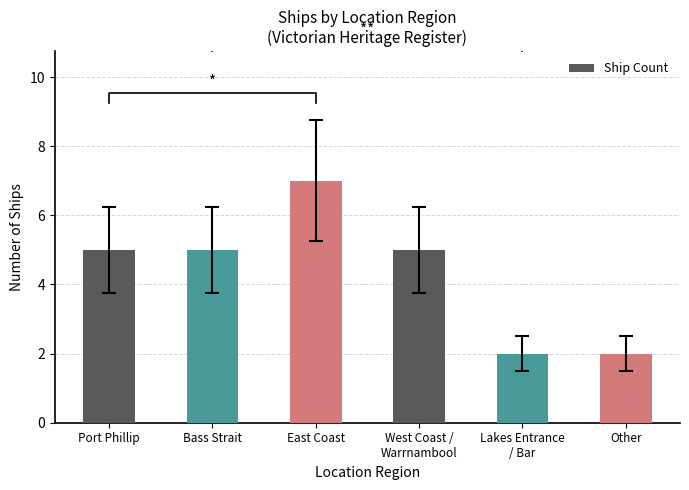

Reading left to right, what are all the values shown in this chart?

5	5	7	5	2	2